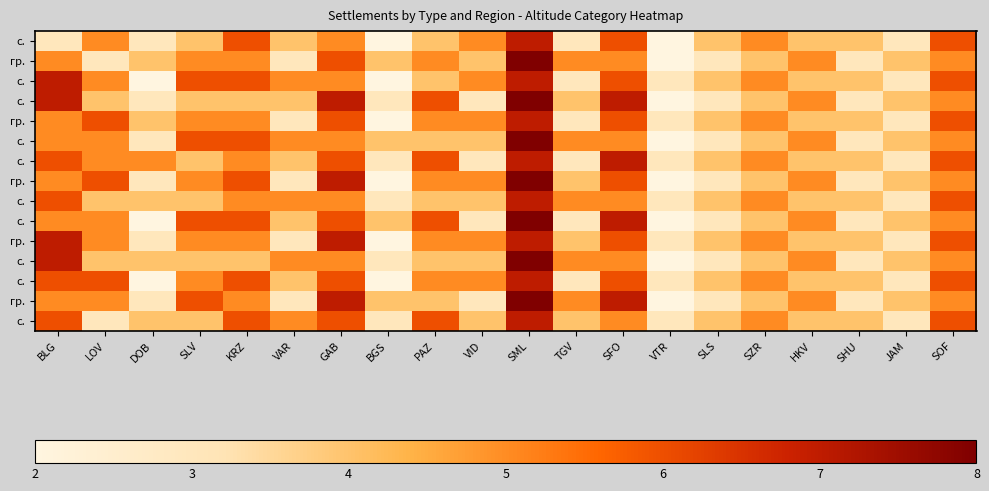

What is the total value across all series at GAB?

89